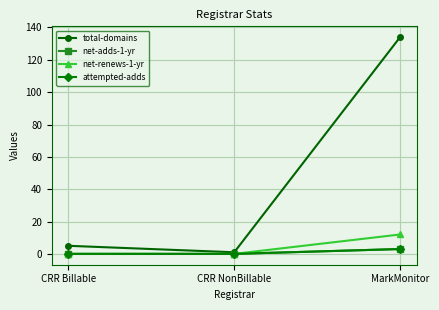

How many lines are shown in the chart?

4